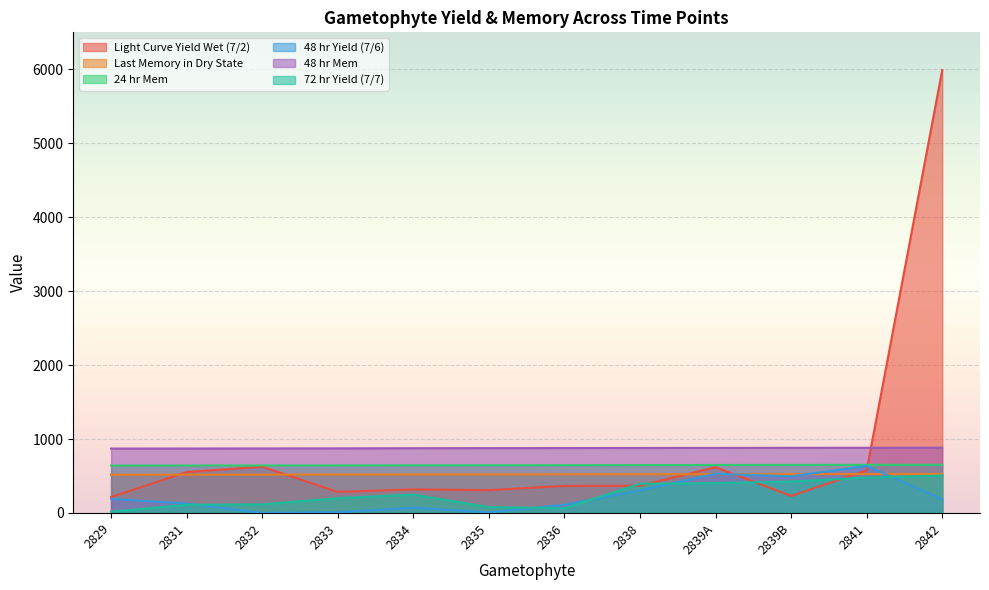

How many positive values does the 48 hr Yield (7/6) series have?

11